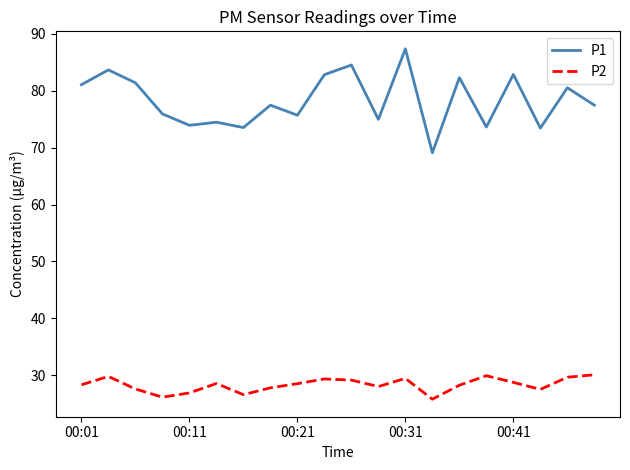

At how many categories does at least one series exceed 59?

20